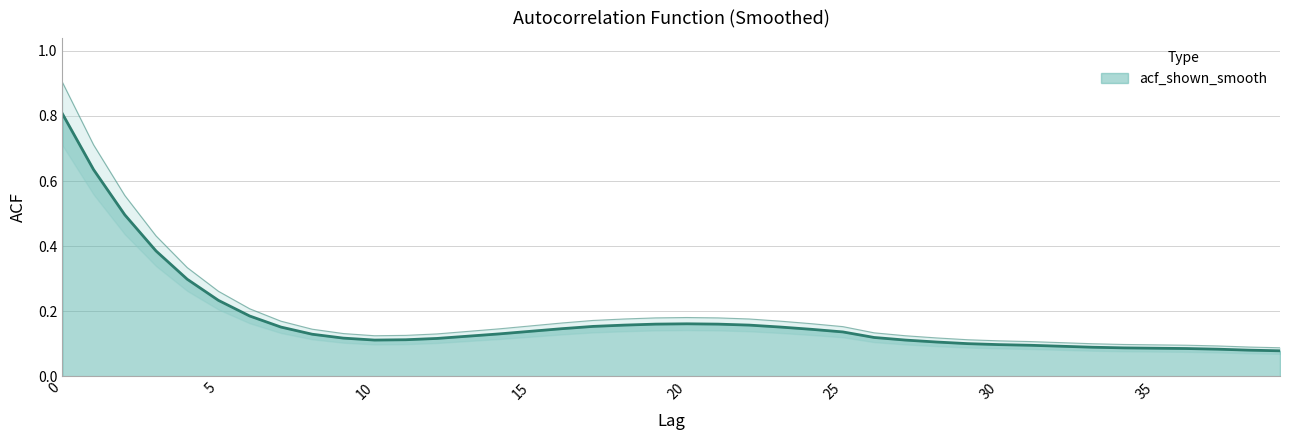

What is the value of the 40th point from the left?

0.1